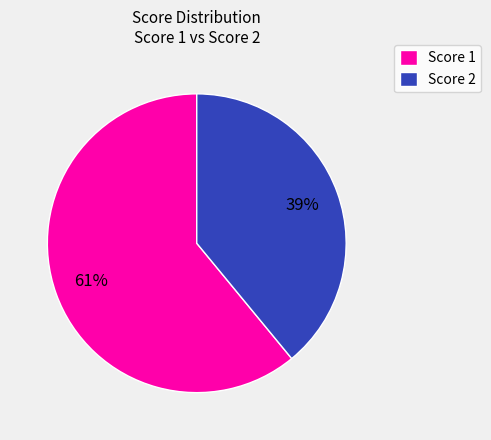

Is it true that Score 2 is 32% of the pie?

False